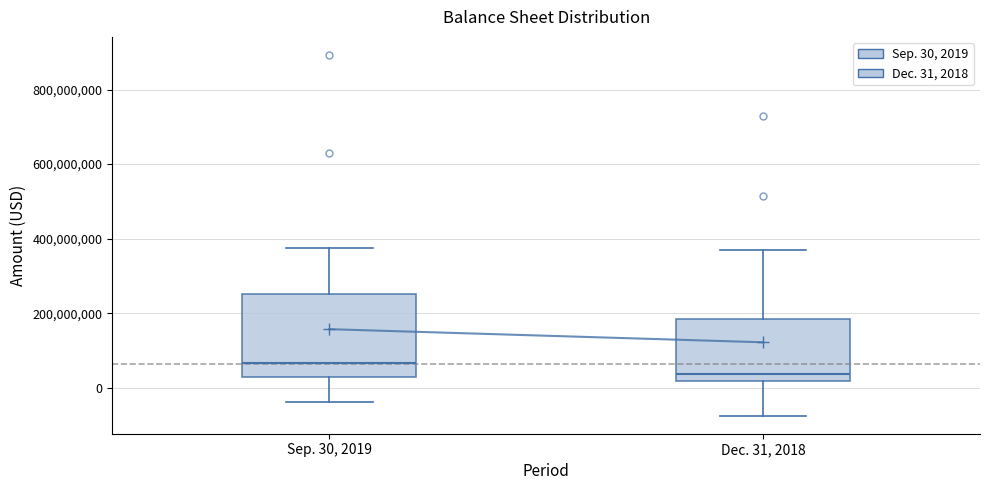

Which box's median line is the highest?

Sep. 30, 2019